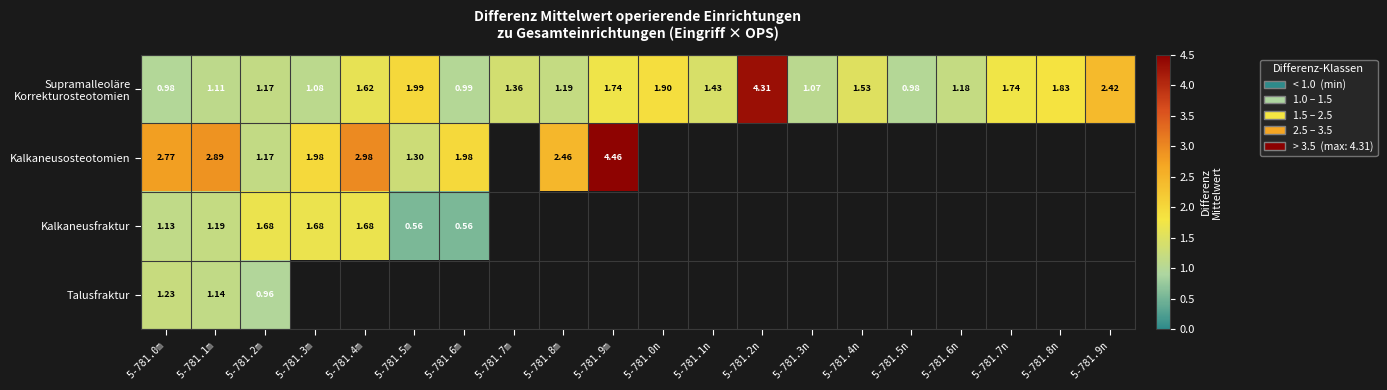

What is the sum of the Kalkaneusosteotomien values at 5-781.0m and 5-781.7m?

2.8